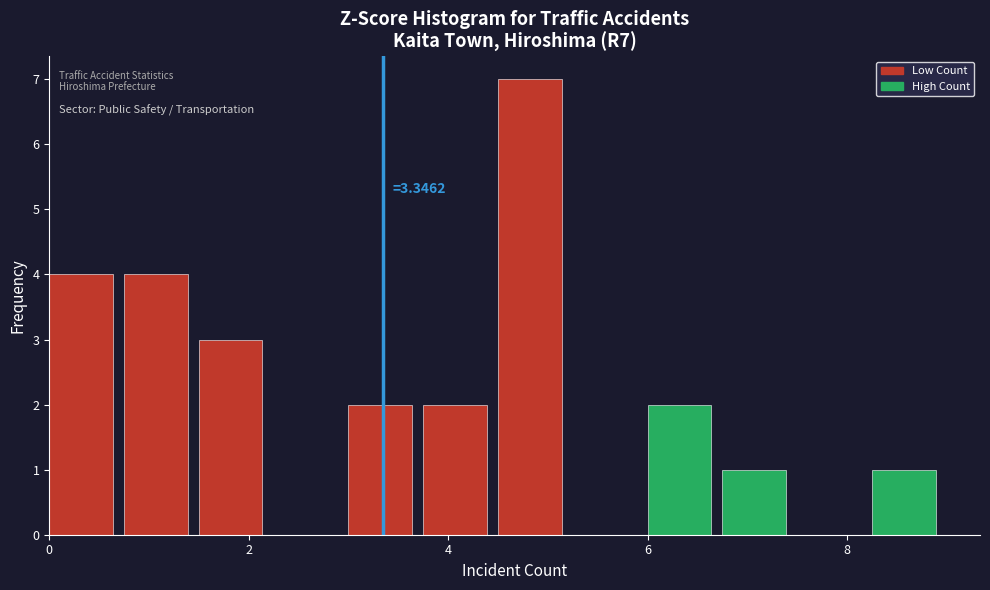

Around what value on the x-axis is the tallest bar? Give the approximate position of its centre, as read against the axis.

4.8